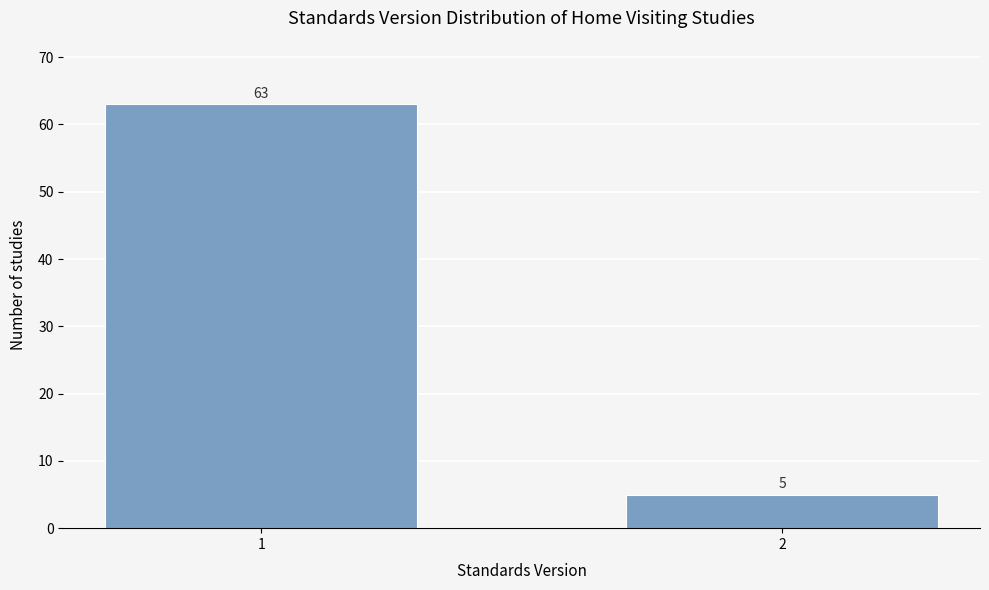

Reading left to right, extract all data points from this chart.

63	5